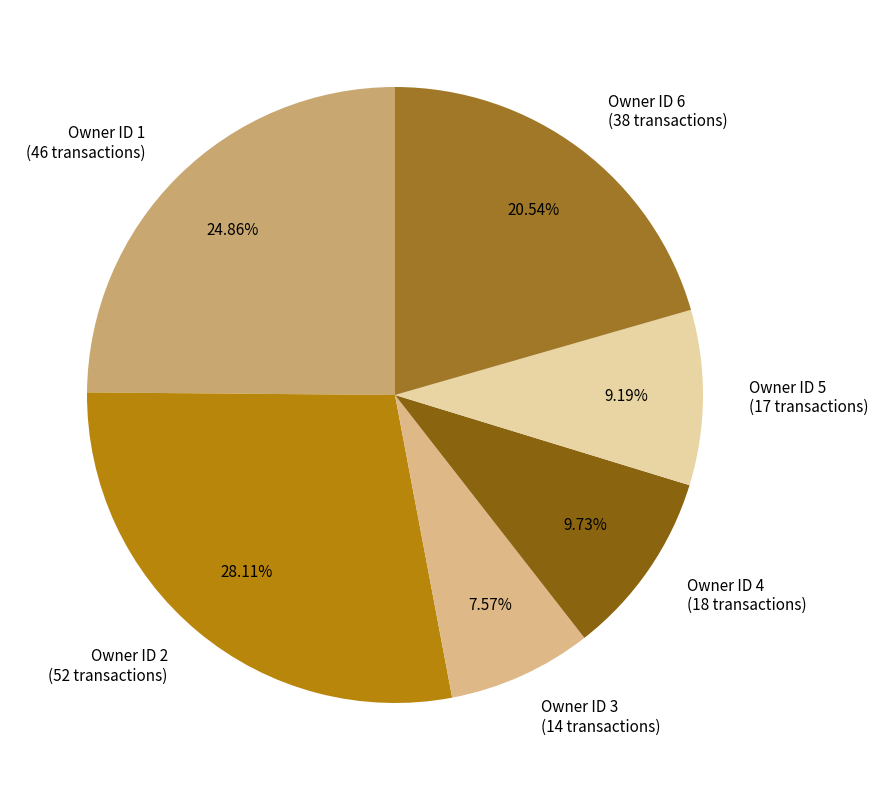

Which slice is the smallest?

Owner ID 3 (14 transactions)